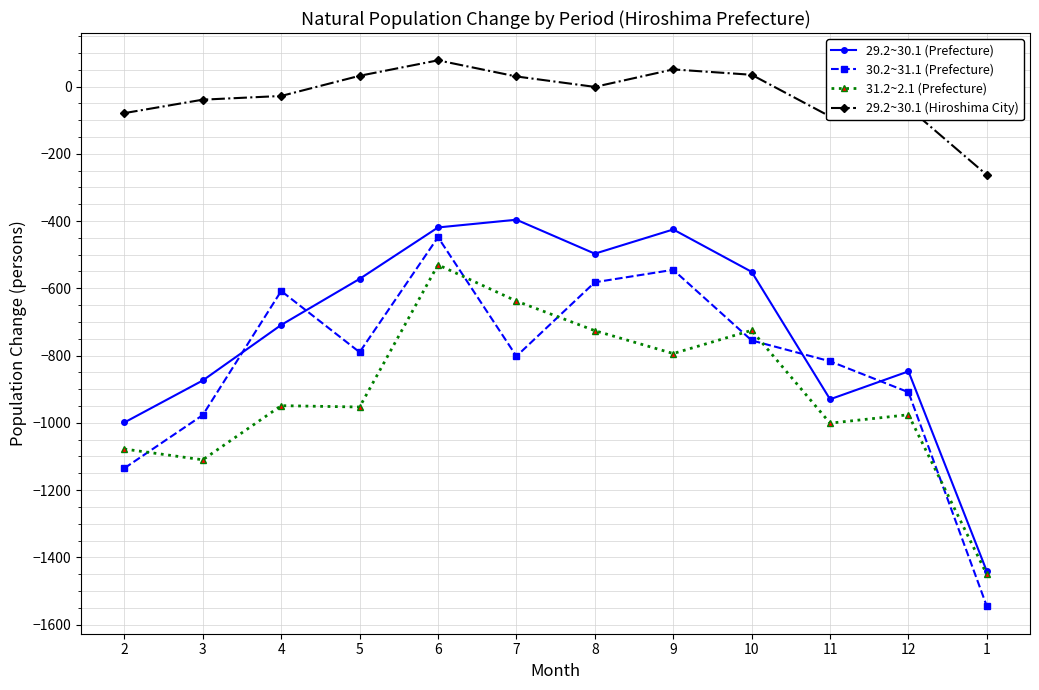

How many lines are shown in the chart?

4